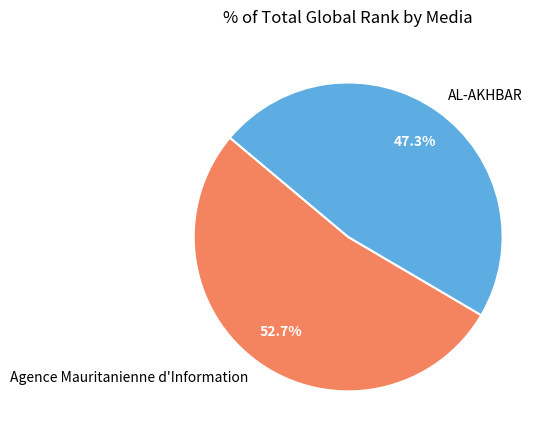

Which category has the smallest portion of the pie?

AL-AKHBAR